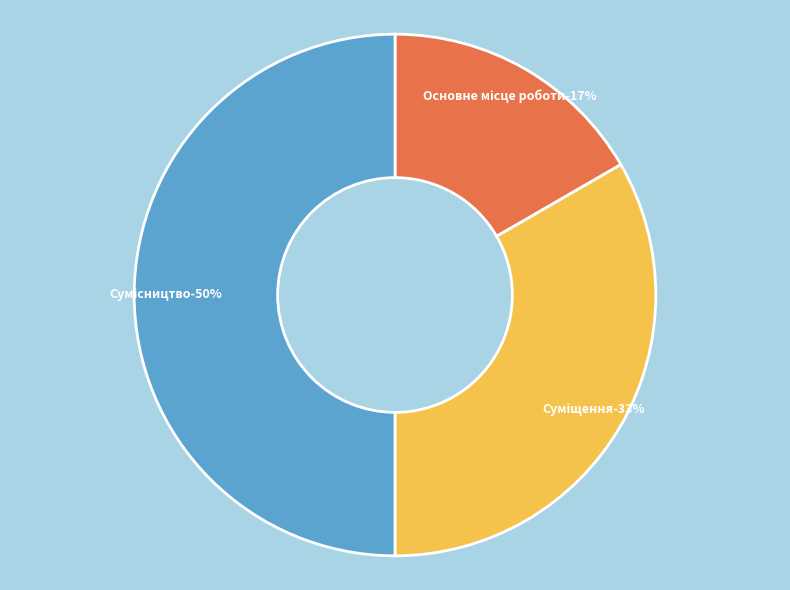

Does Основне місце роботи represent more than half of the total?

No